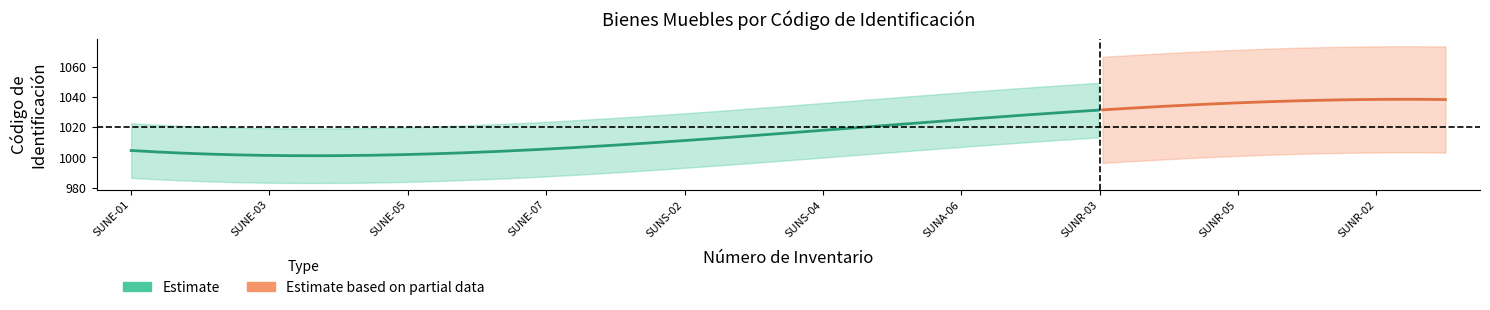

True or false: Numero_inventario_index has more than 0 points higher than both neighbors.

False